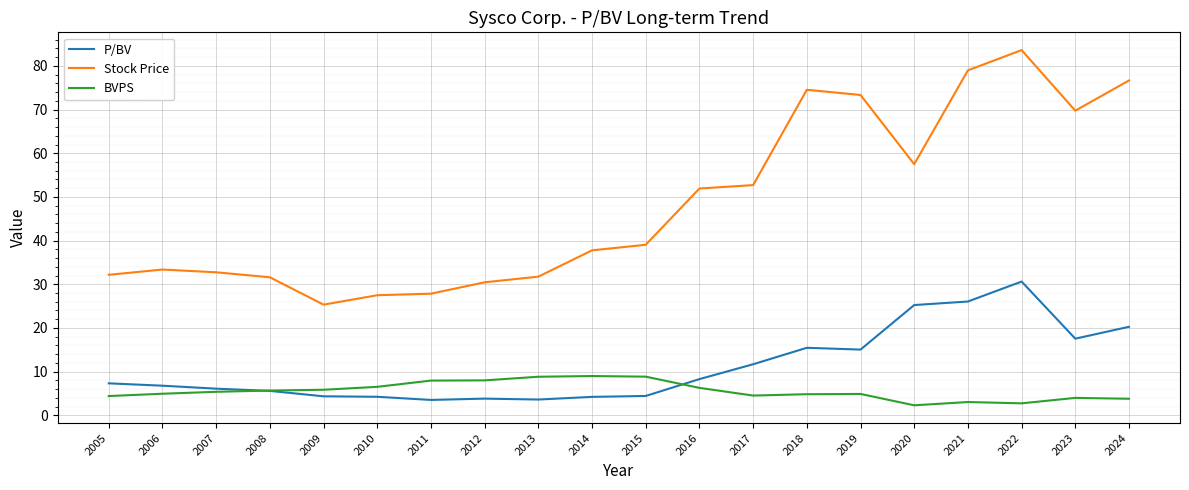

True or false: BVPS and Stock Price cross at least once.

False